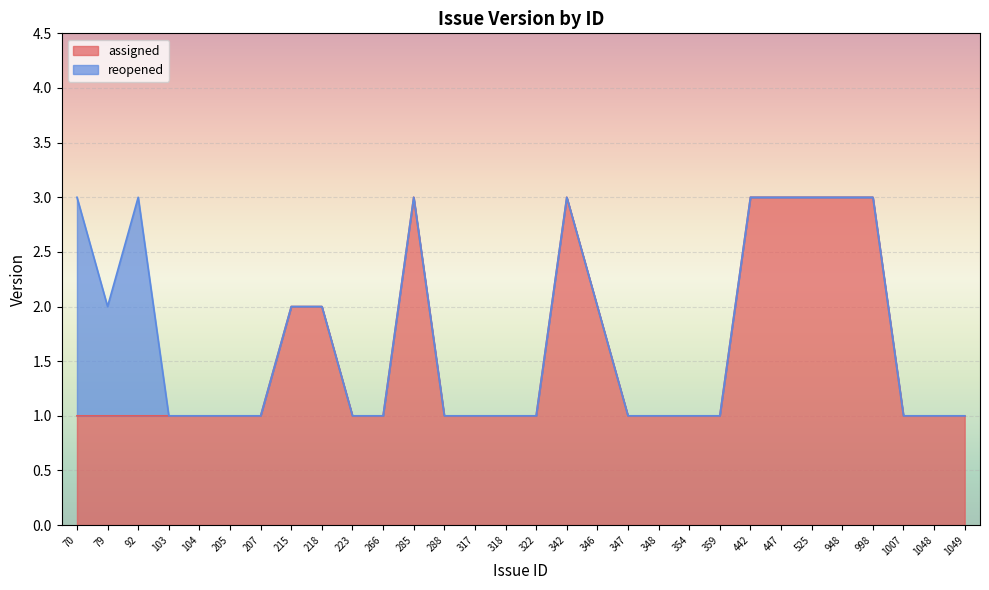

At which category does the chart reach its peak across all series?

285